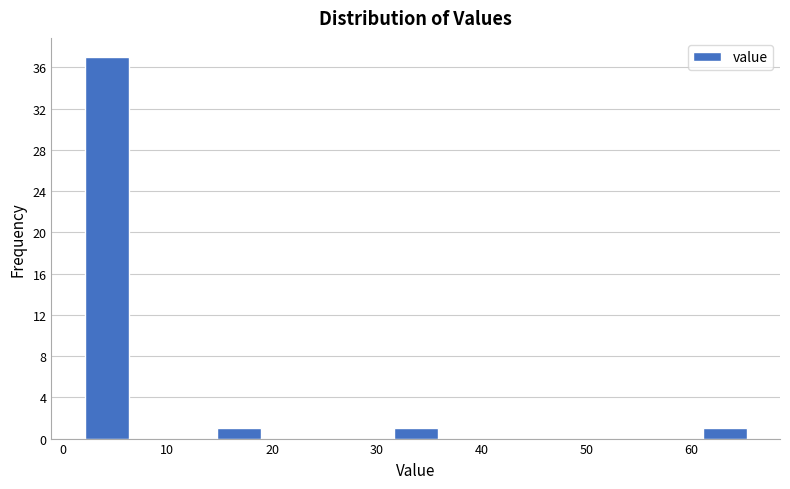

Reading left to right, list every bar in this chart as the range it spans on the x-axis followed by its height. Neither the bar edges nor the heights are printed on the chart, so give them approximately, as read against the axes.

2 to 6: 37
6 to 11: 0
11 to 15: 0
15 to 19: 1
19 to 23: 0
23 to 27: 0
27 to 32: 0
32 to 36: 1
36 to 40: 0
40 to 44: 0
44 to 48: 0
48 to 53: 0
53 to 57: 0
57 to 61: 0
61 to 65: 1